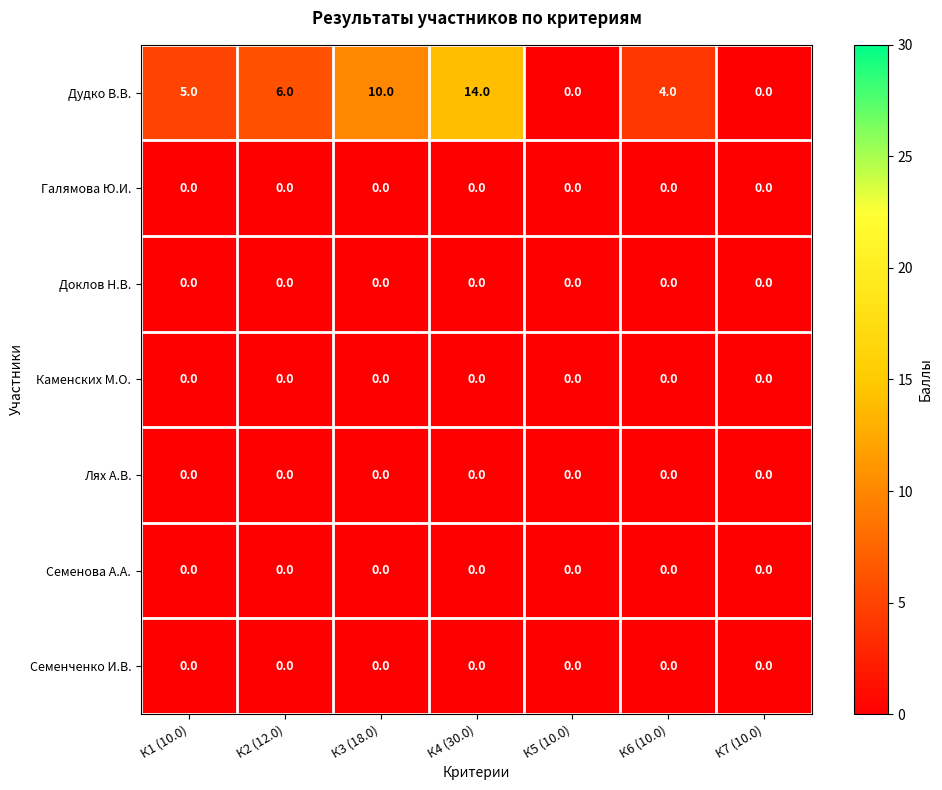

Which series has the widest spread of values?

Дудко В.В.